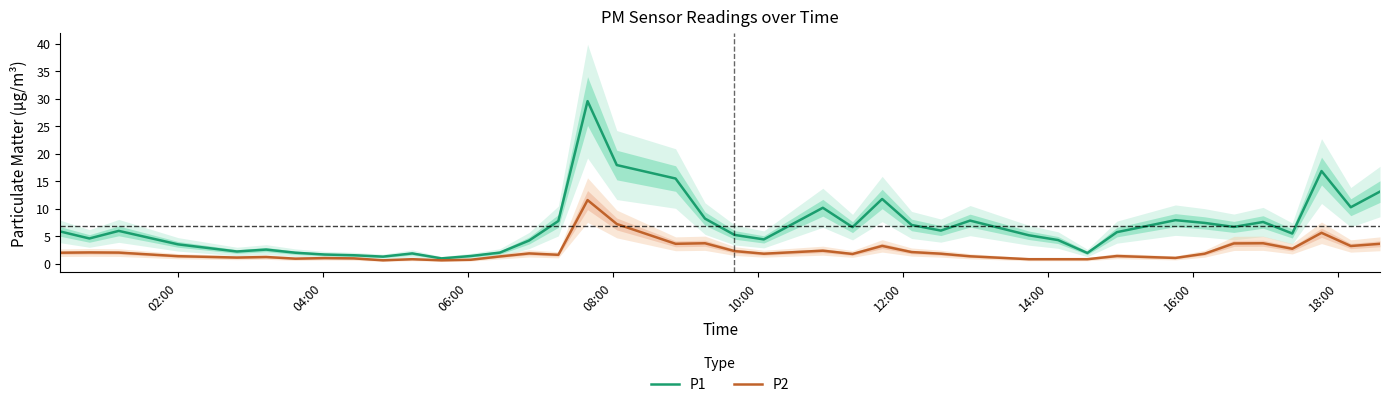

True or false: P1 and P2 cross at least once.

False